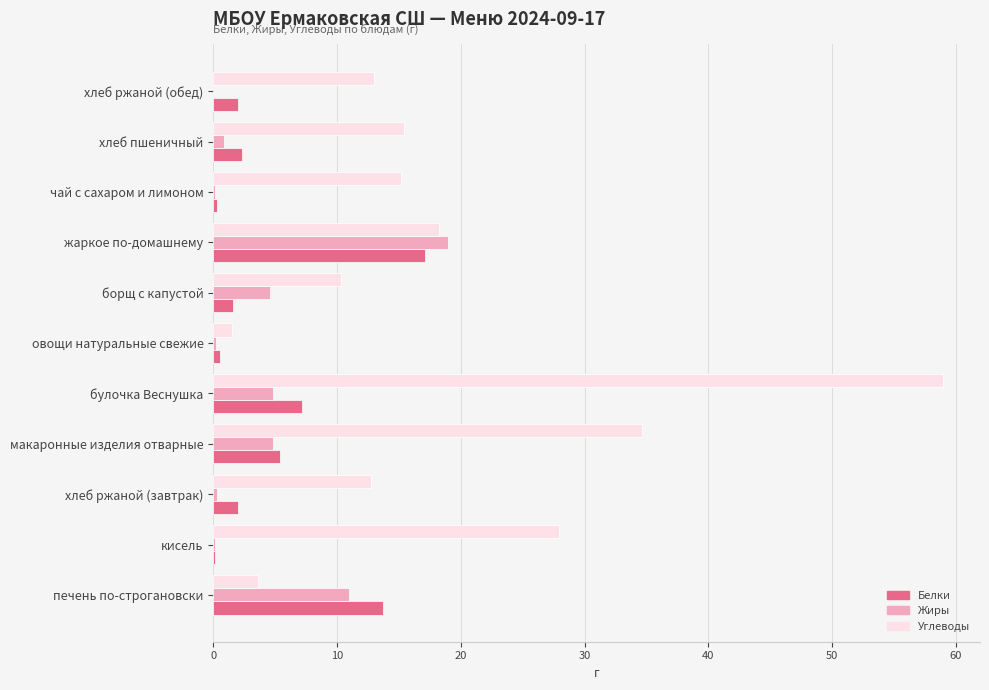

What is the sum of the Белки values at печень по-строгановски and жаркое по-домашнему?

30.8